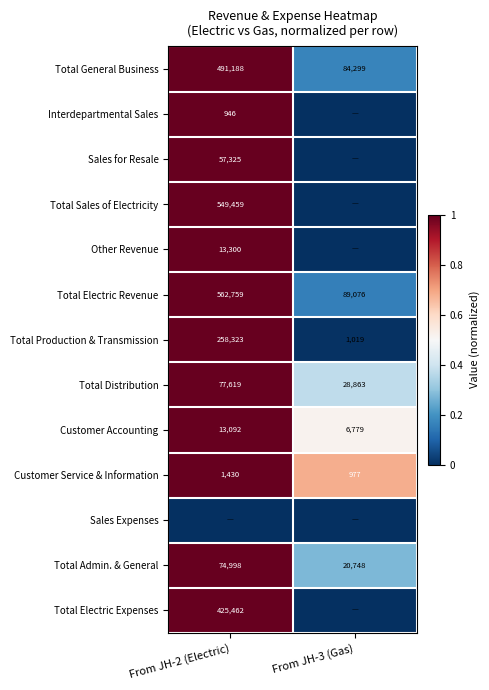

What is the approximate value of Customer Accounting at From JH-2 (Electric)?

13092